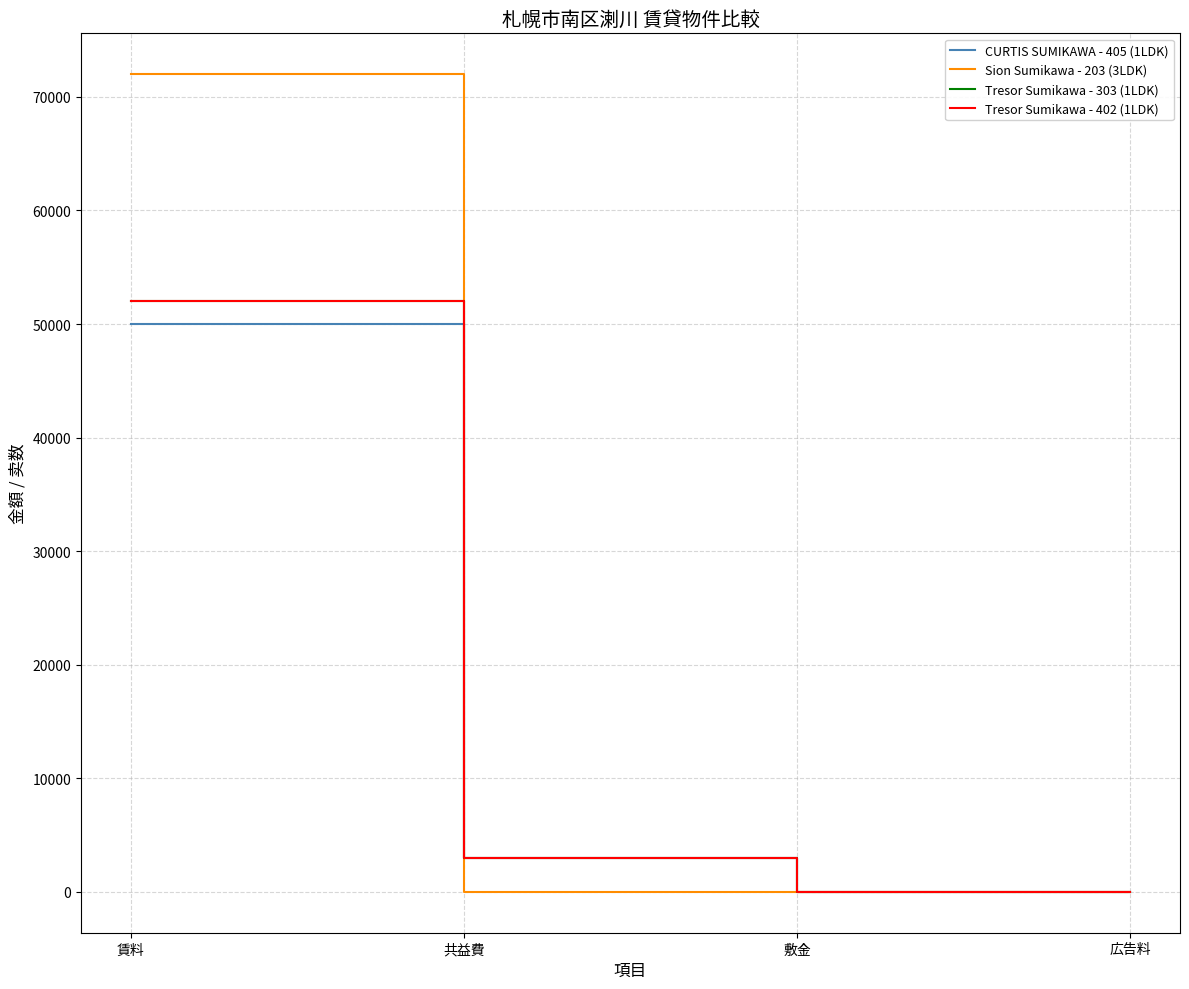

At which category is the sum across all series the highest?

賃料